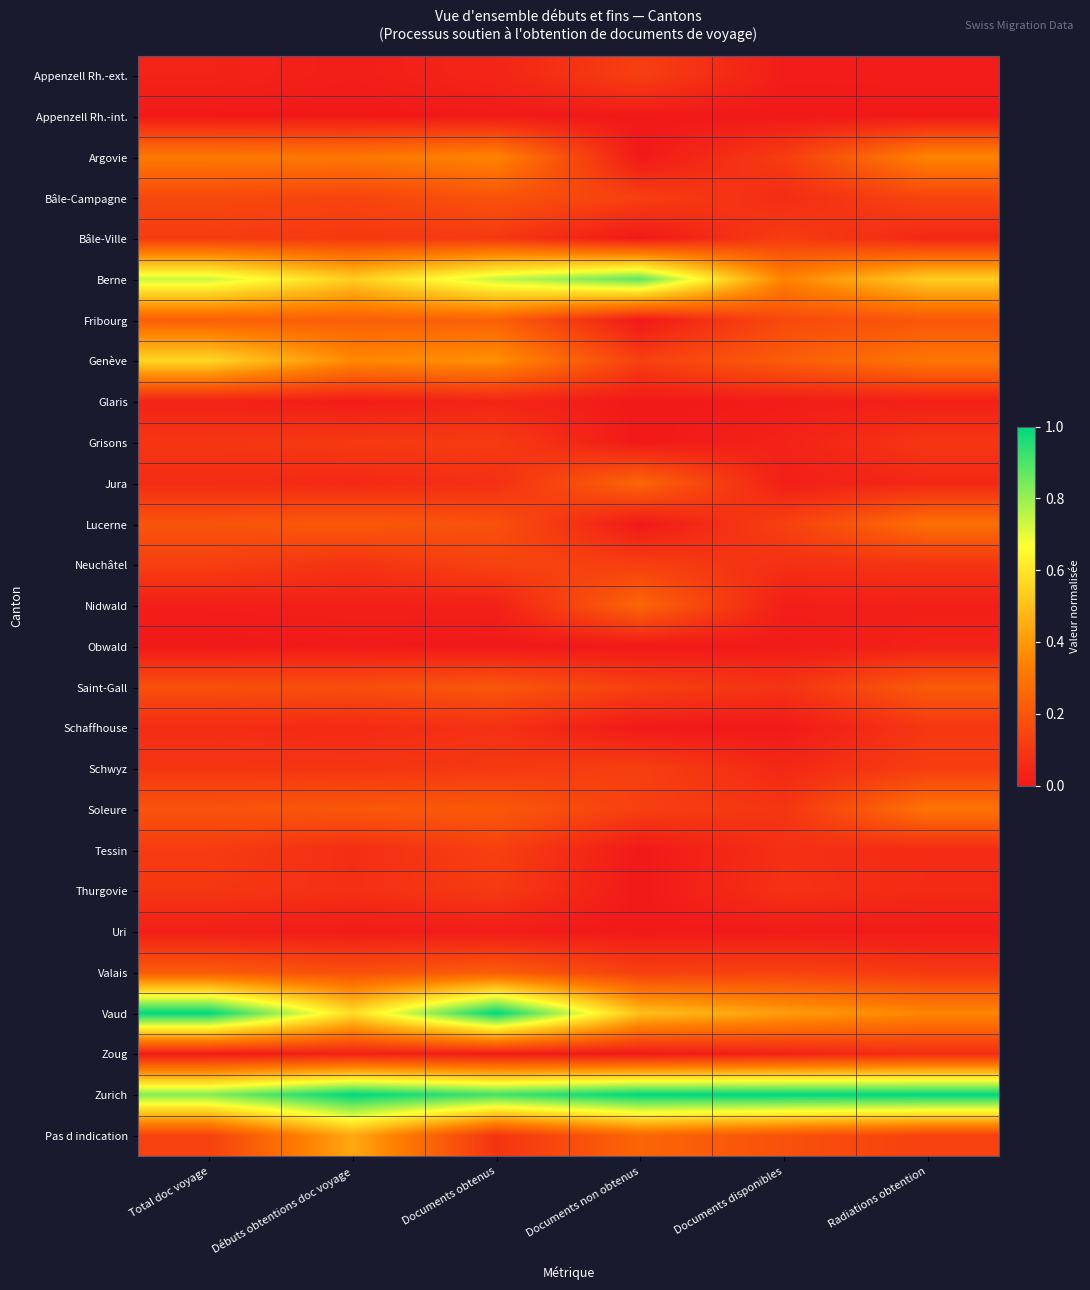

Which has a higher value, Documents disponibles or Documents obtenus?

Documents obtenus